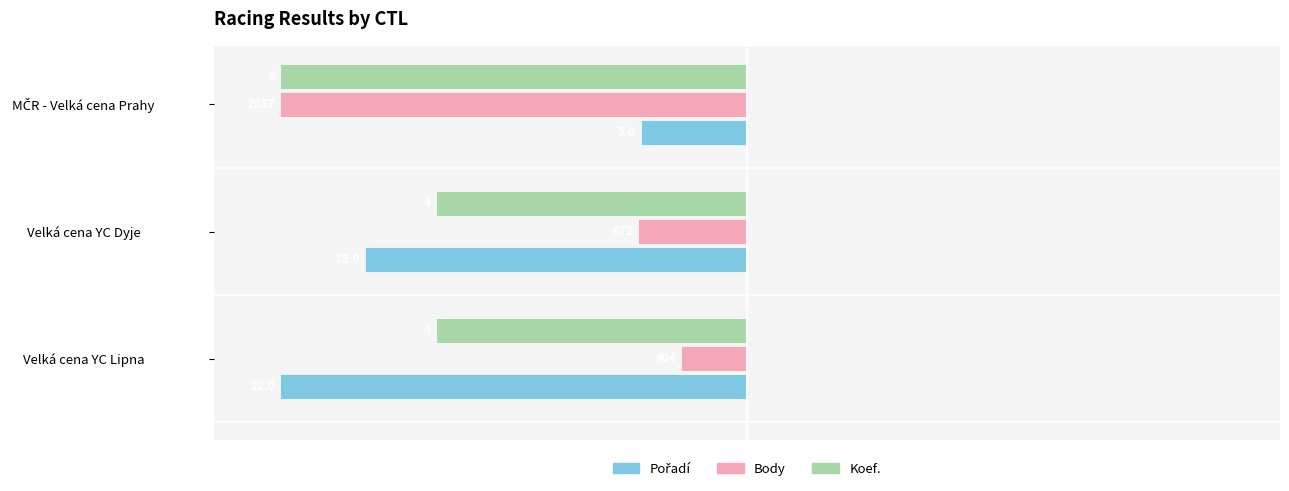

List the series in order of their overall mean, highest first.

Body, Pořadí, Koef.